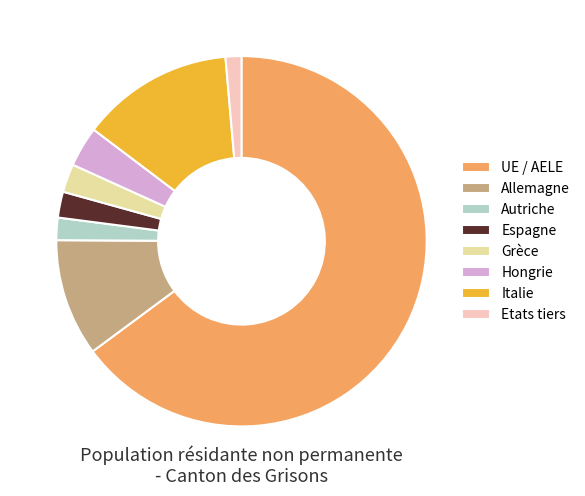

Which has a higher value, Etats tiers or Grèce?

Grèce